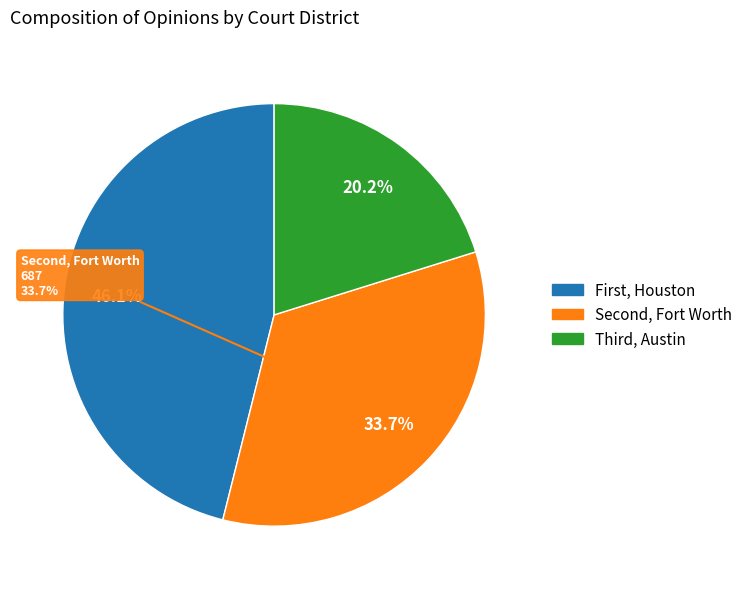

To the nearest percent, what is the average slice percentage?

33%